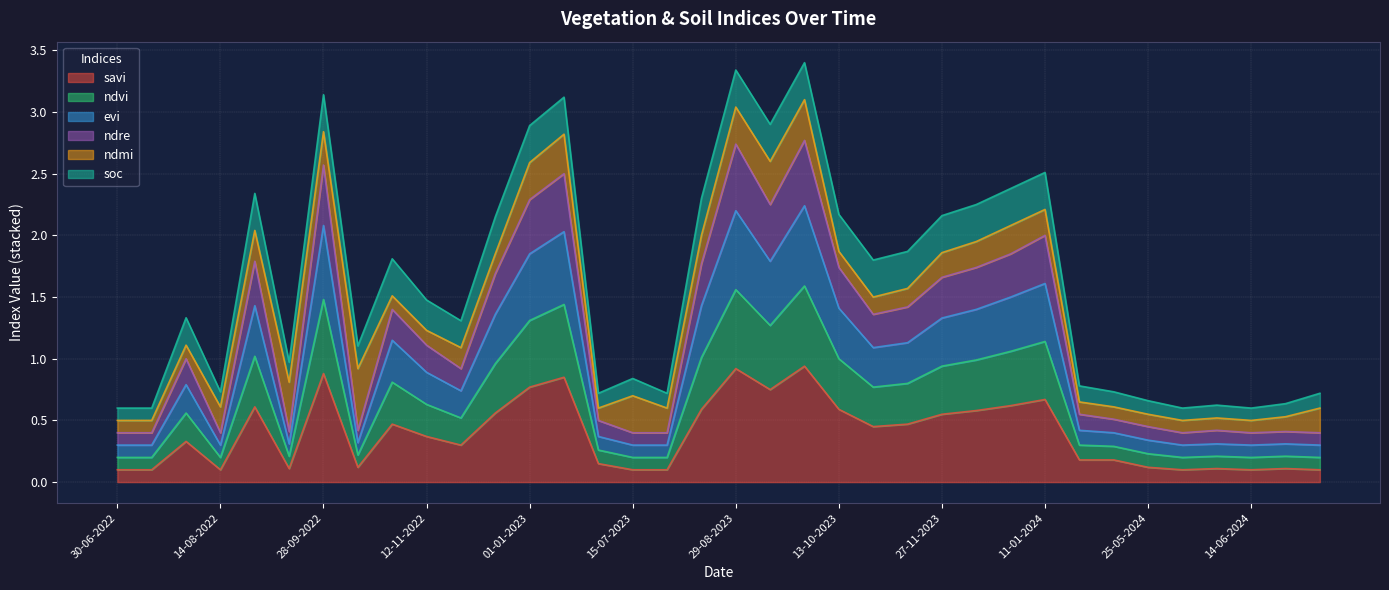

What position from the right is 15-07-2023?

21